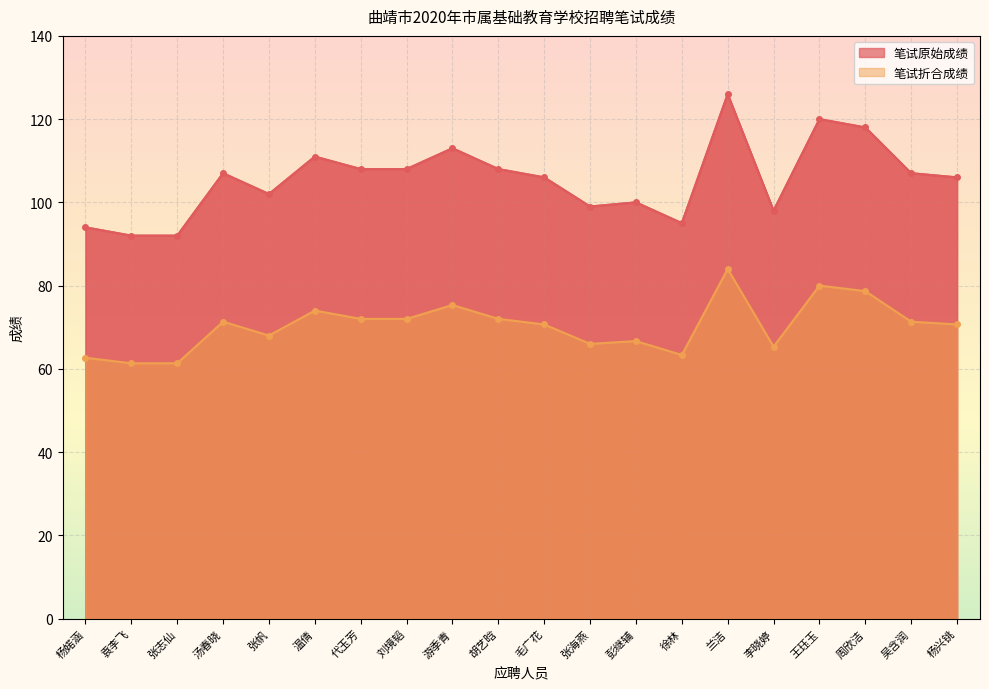

Reading right to left, list all the values displayed in this chart.

笔试原始成绩: 杨兴铫=106.0	吴含润=107.0	周欣洁=118.0	王珏玉=120.0	李晓婷=98.0	兰洁=126.0	徐林=95.0	彭继辅=100.0	张海燕=99.0	毛广花=106.0	胡艺晗=108.0	游季青=113.0	刘境韬=108.0	代玉芳=108.0	温倩=111.0	张帆=102.0	汤春晓=107.0	张志仙=92.0	袁李飞=92.0	杨婼涵=94.0
笔试折合成绩: 杨兴铫=70.7	吴含润=71.3	周欣洁=78.7	王珏玉=80.0	李晓婷=65.3	兰洁=84.0	徐林=63.3	彭继辅=66.7	张海燕=66.0	毛广花=70.7	胡艺晗=72.0	游季青=75.3	刘境韬=72.0	代玉芳=72.0	温倩=74.0	张帆=68.0	汤春晓=71.3	张志仙=61.3	袁李飞=61.3	杨婼涵=62.7